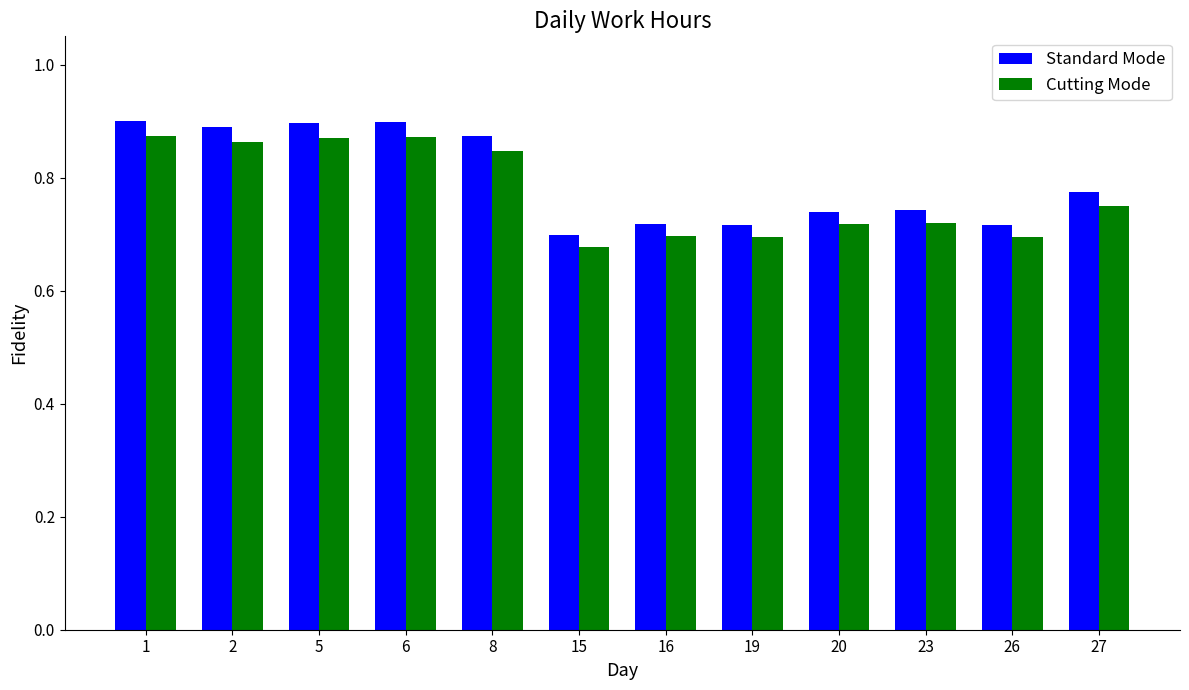

True or false: Cutting Mode has a value of 1.3 at 27.

False